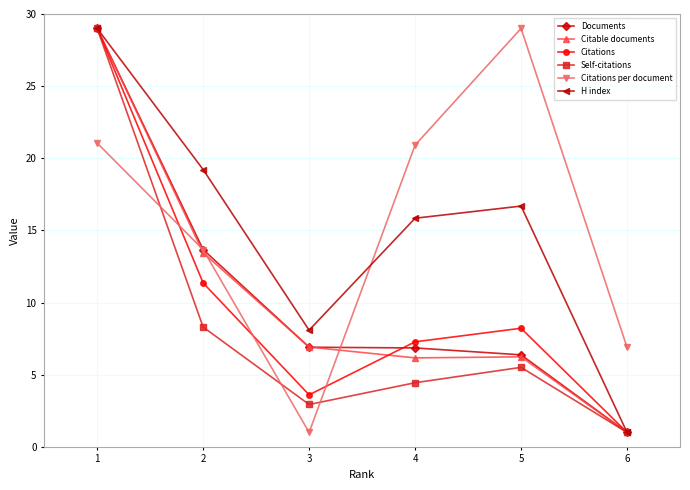

What is the spread (max minus min) of values at 1?

7.9